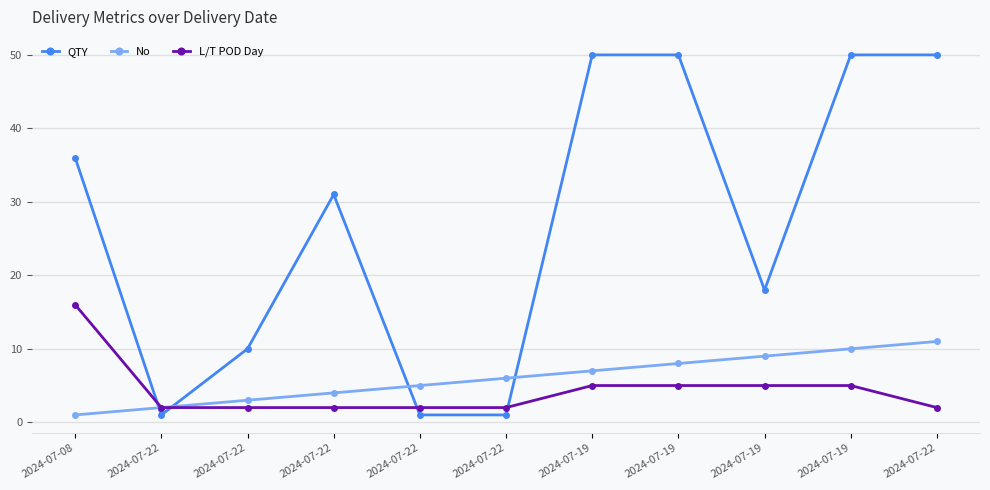

Which series has the largest total across all categories?

QTY